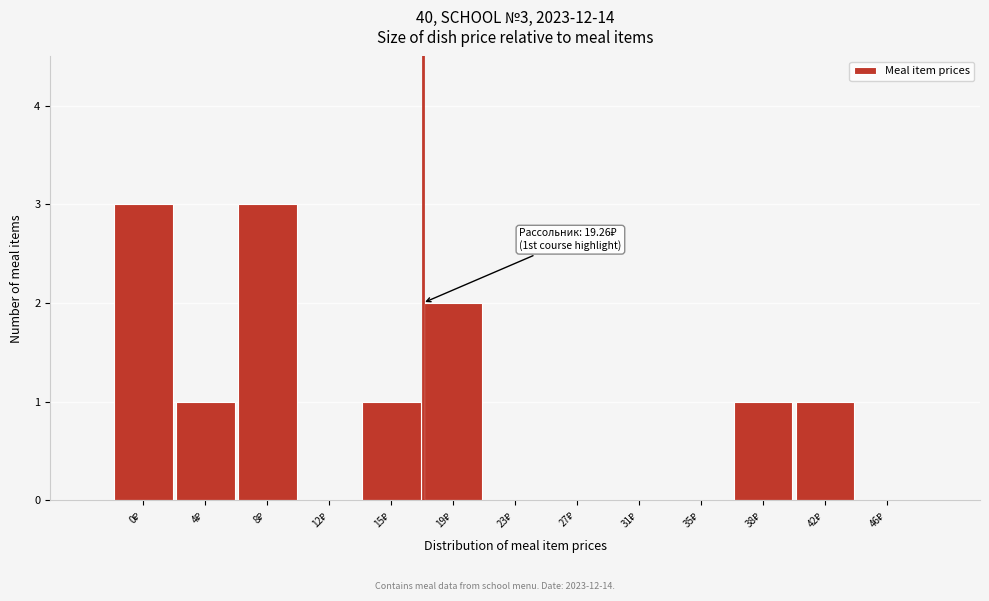

What is the greatest value displayed?

3